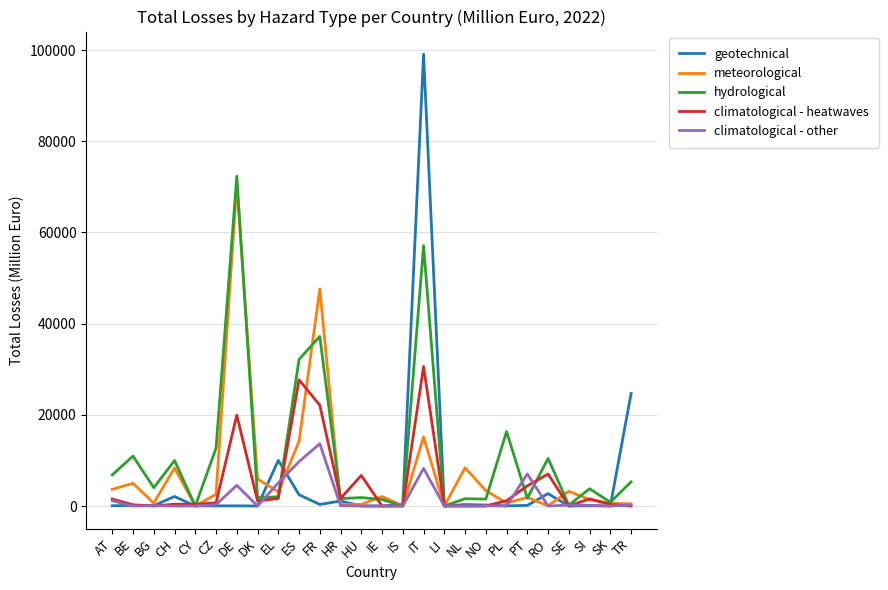

True or false: climatological - heatwaves has more than 1 interior local peaks.

True